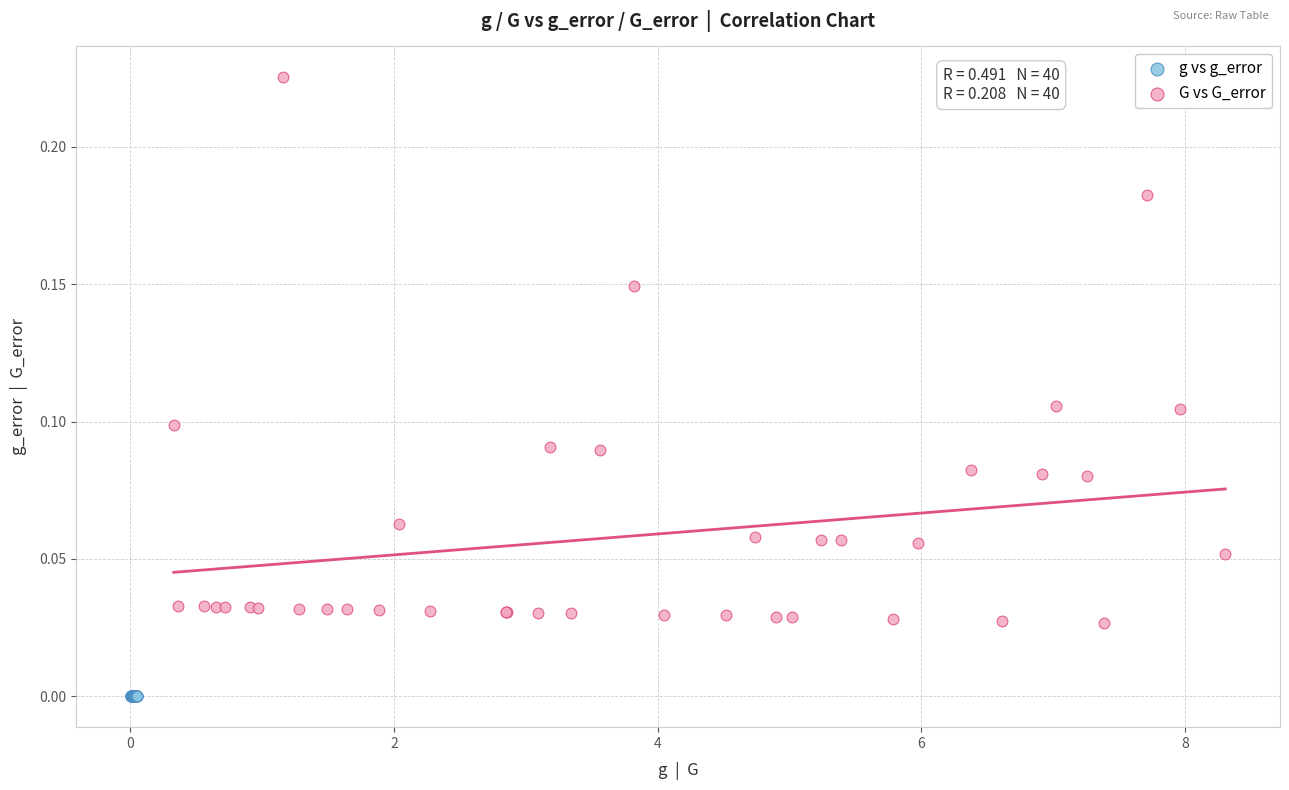

Which series has the widest spread of Y values?

G vs G_error